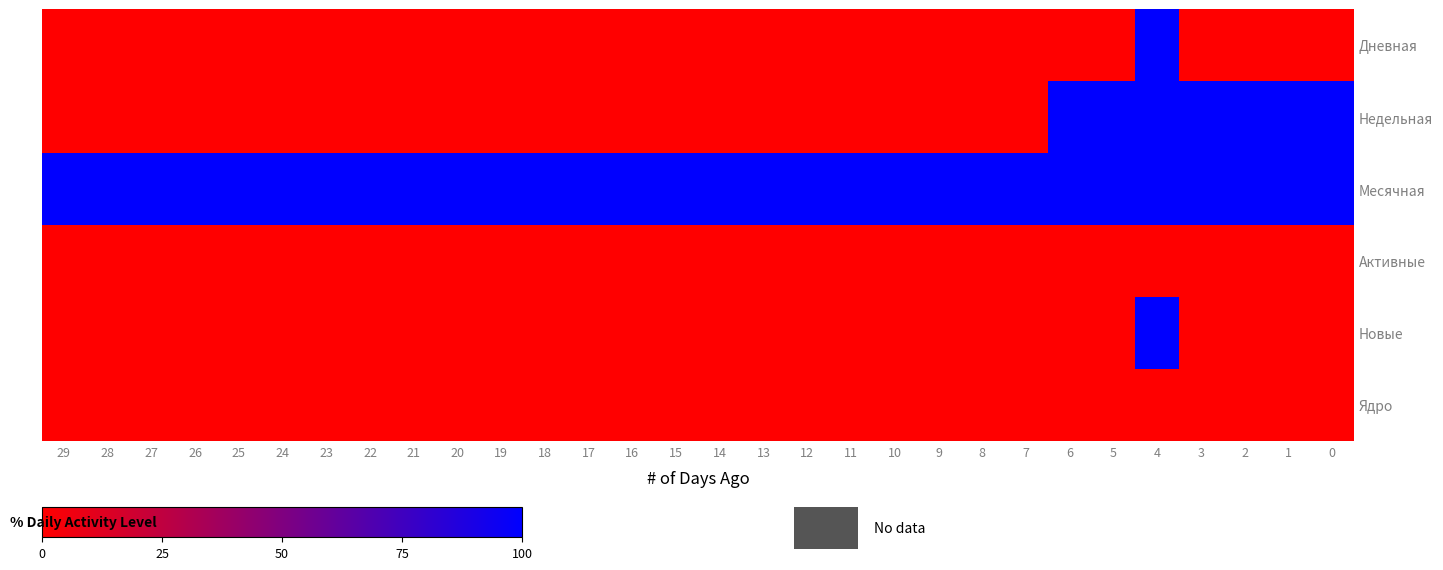

How many data points does each series have?

30